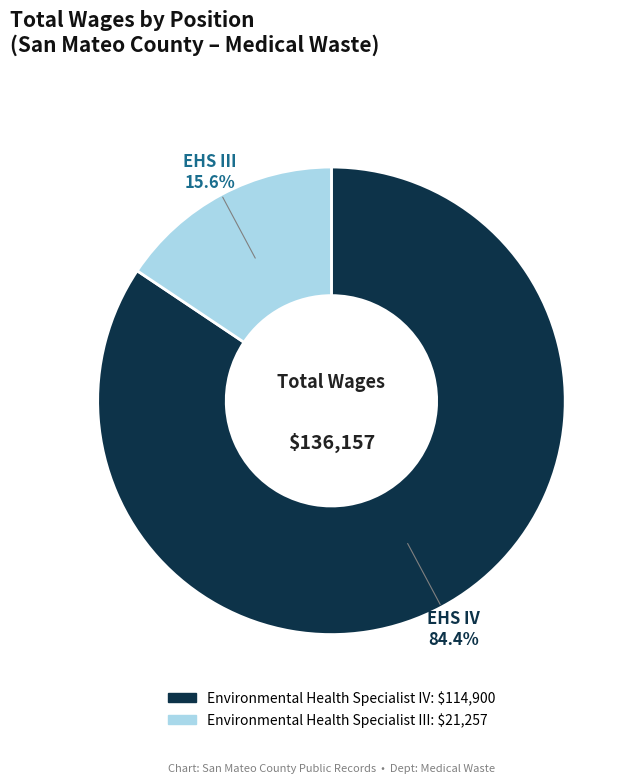

To the nearest percent, what is the combined percentage of Environmental Health Specialist IV and Environmental Health Specialist III?

100%